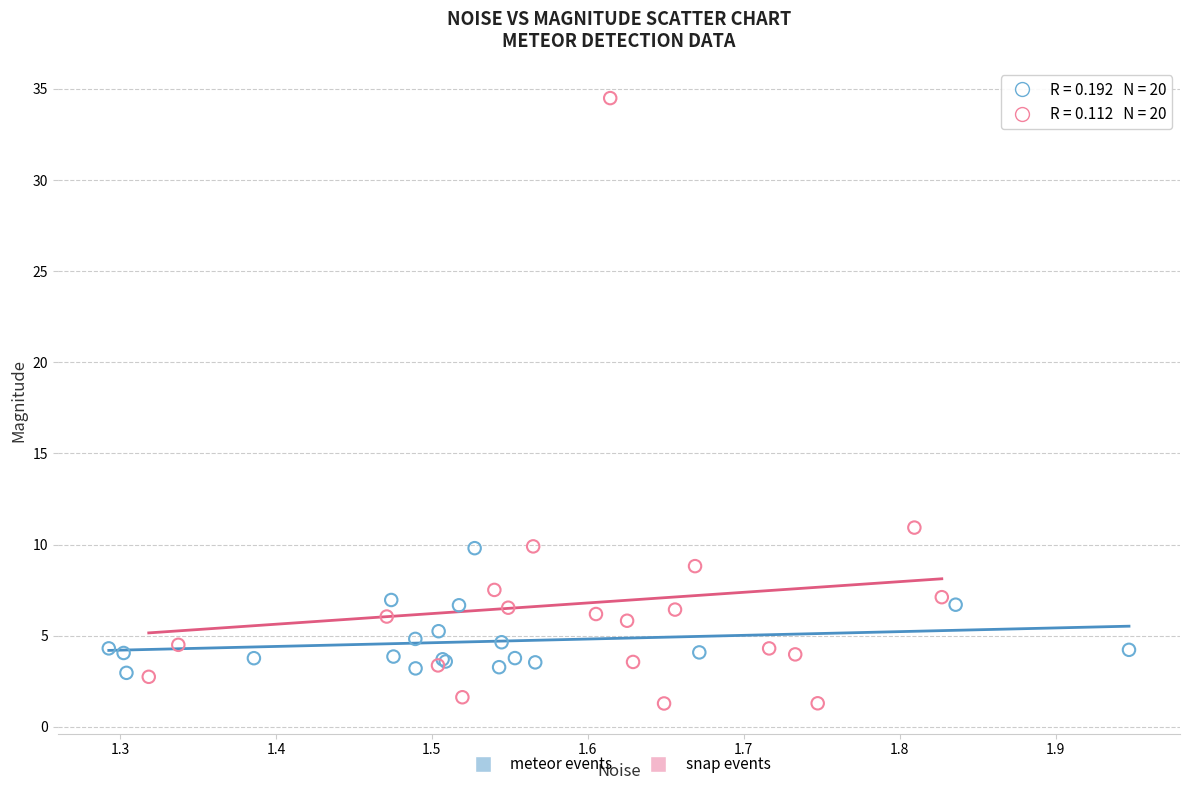

Which series contains the lowest Y value?

snap events